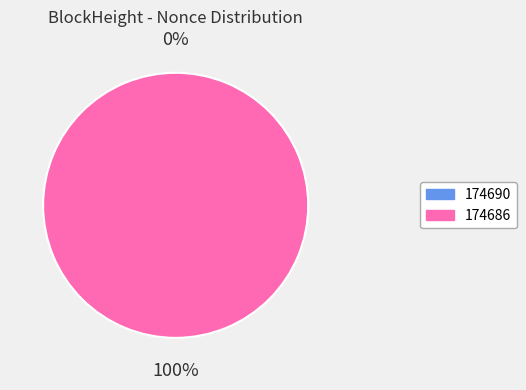

The 174686 slice represents 100% of the pie. True or false?

True